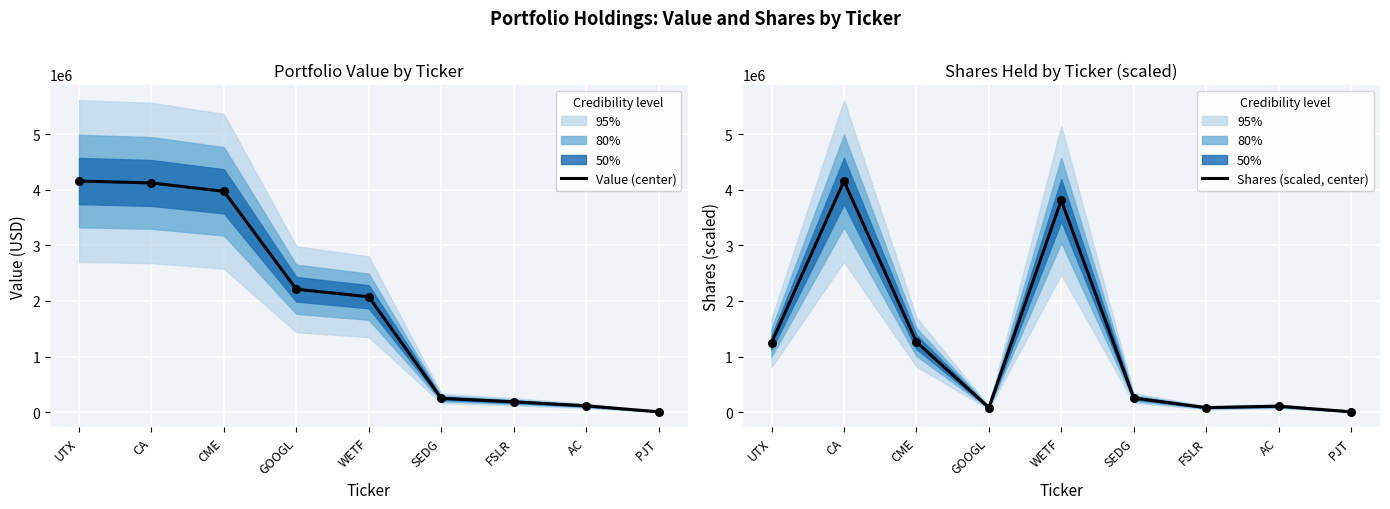

Which series reaches the minimum Y coordinate?

Shares (scaled, center)